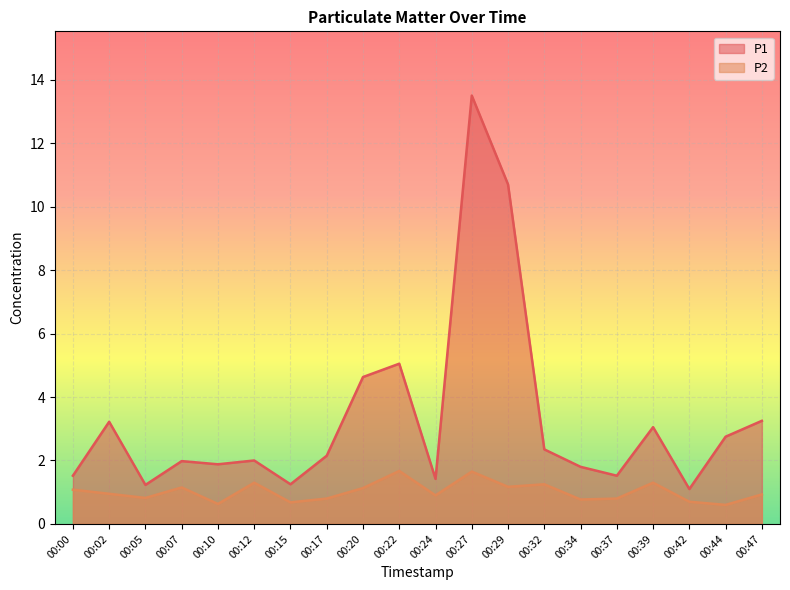

At which category is the sum across all series the highest?

00:27